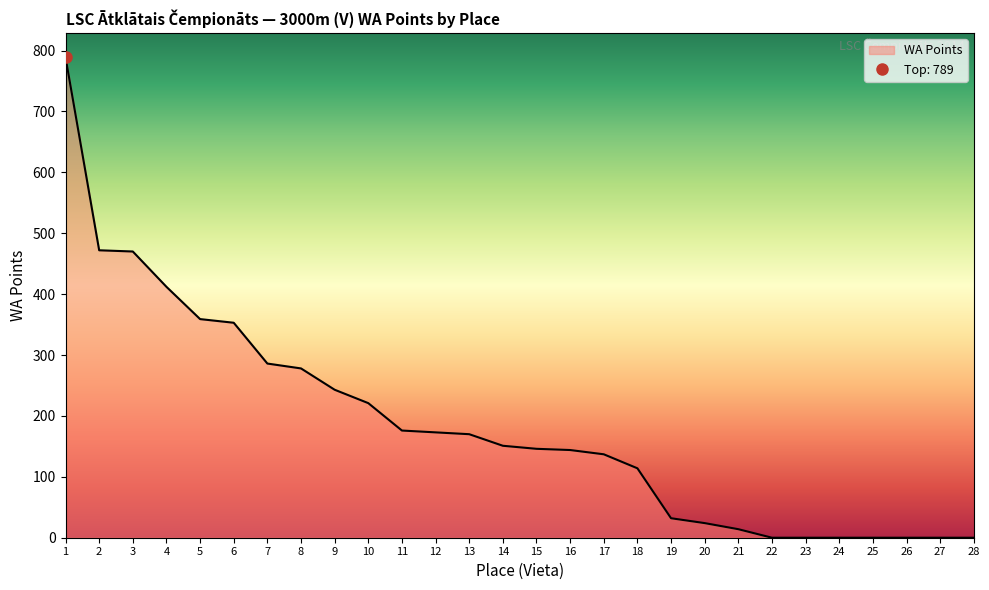

What is the highest value of the WA Points series?

789